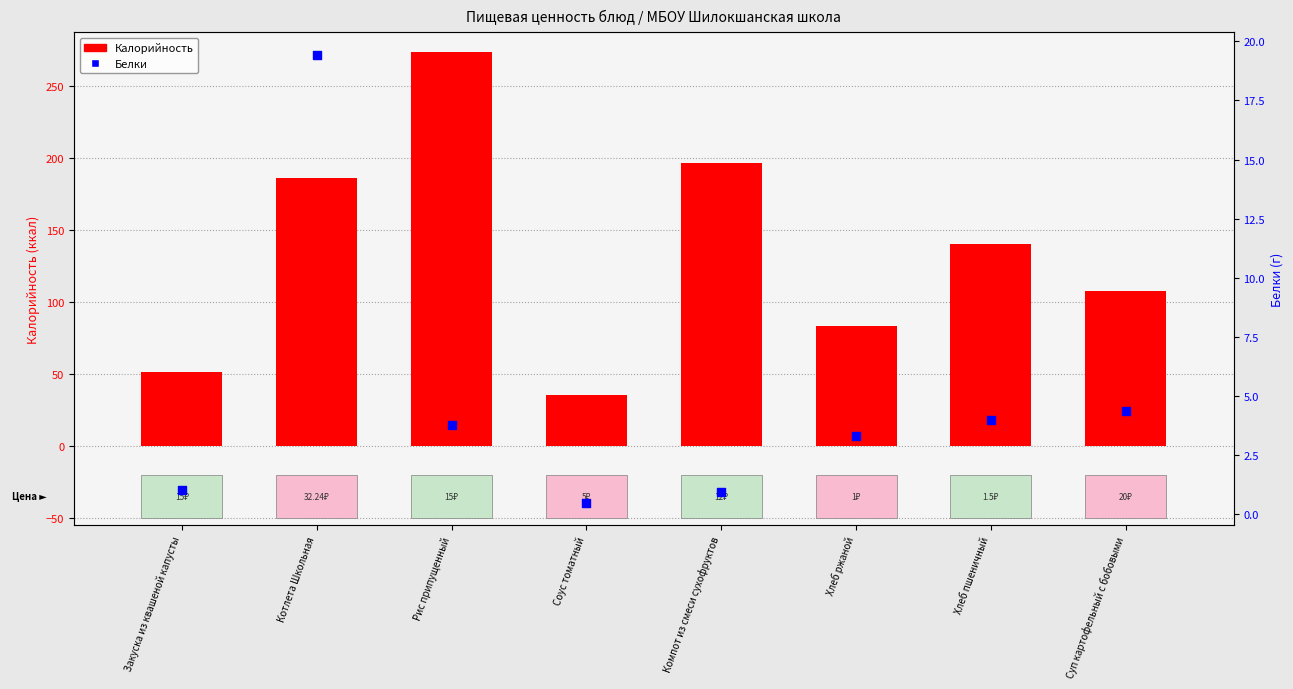

Which series contains the lowest Y value?

Белки